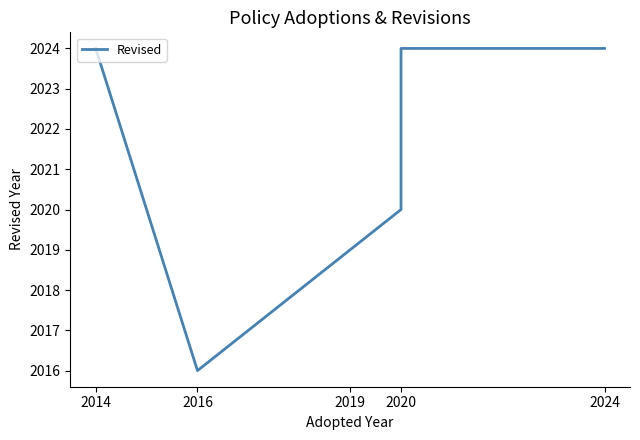

Which label corresponds to the largest value in the chart?

2014